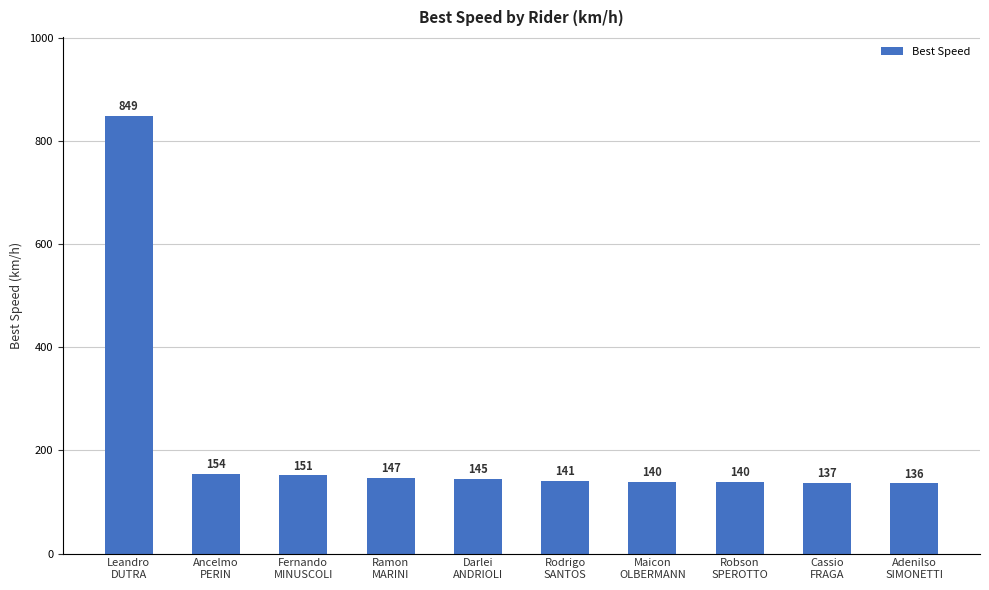

Between Ancelmo
PERIN and Fernando
MINUSCOLI, which is larger?

Ancelmo
PERIN